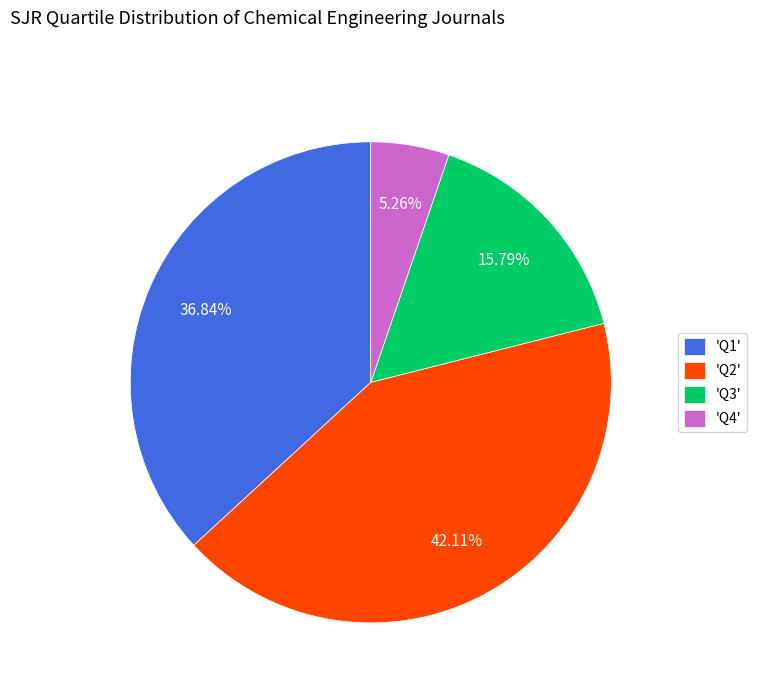

Rank the categories by value from lowest to highest.

'Q4', 'Q3', 'Q1', 'Q2'